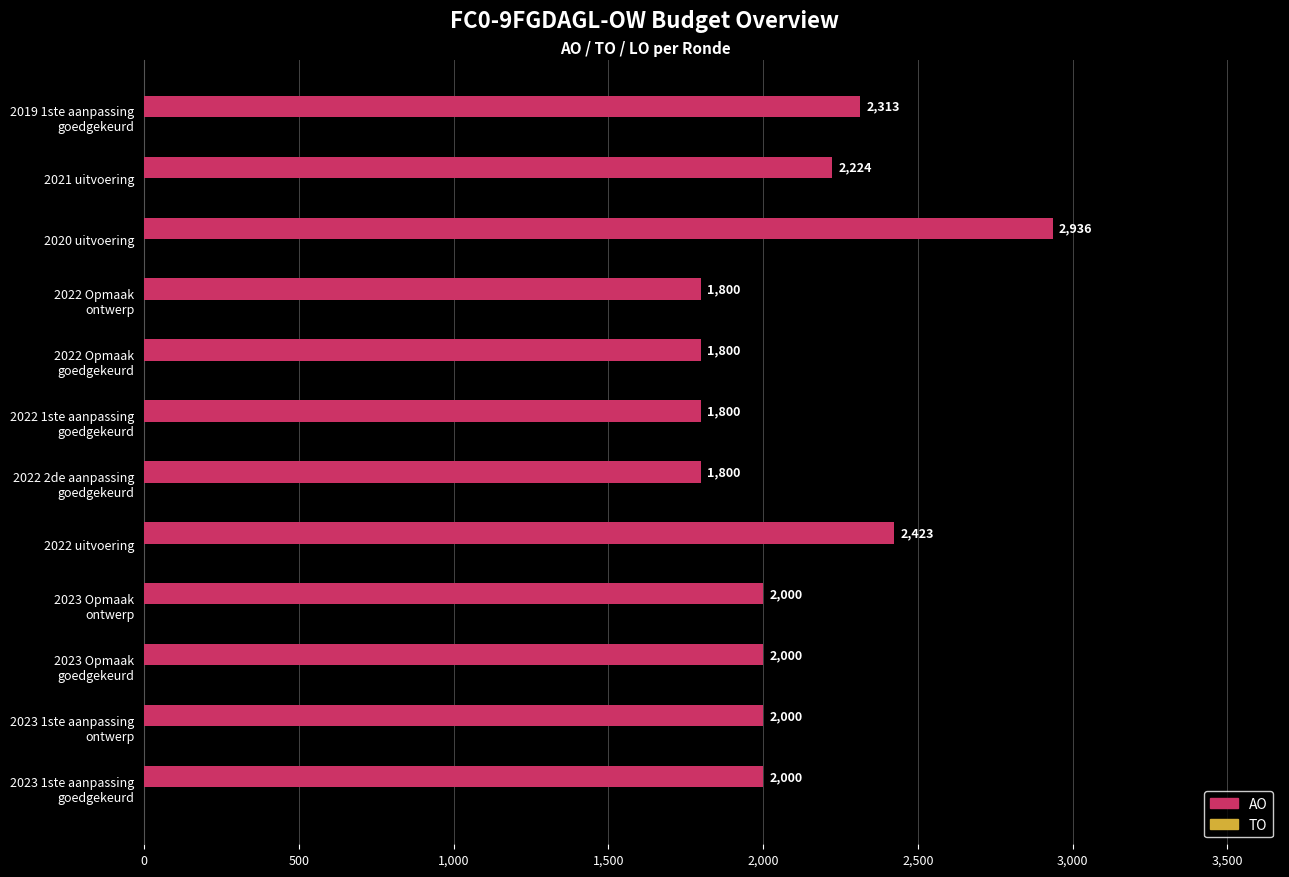

Is it true that the value at 2021 uitvoering is 3689?

False